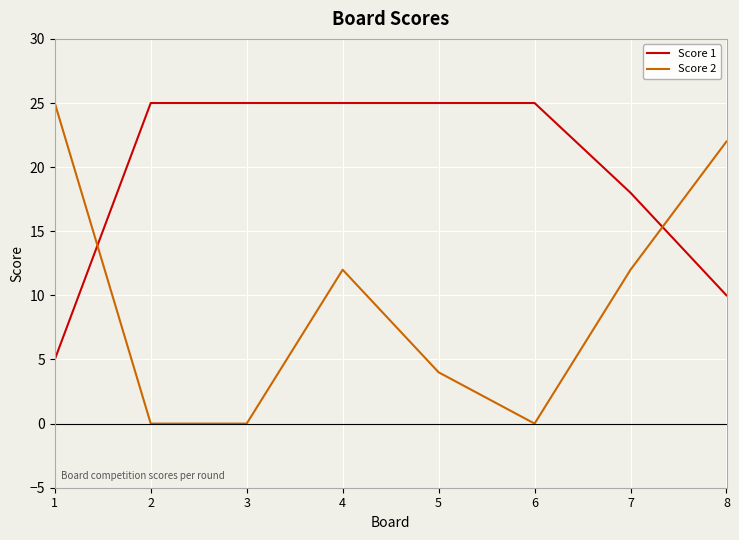

Which series has the widest spread of values?

Score 2